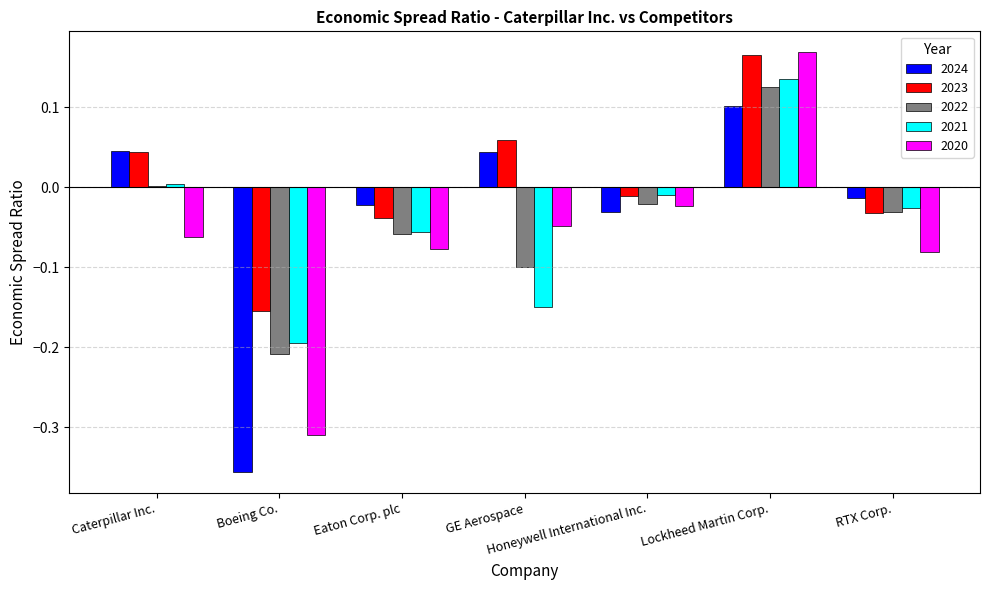

Is it true that 2022 equals 0.1 at Lockheed Martin Corp.?

True